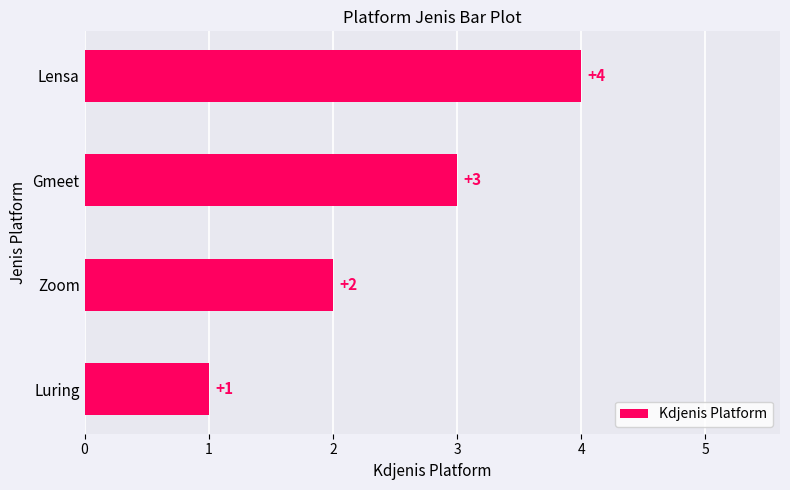

How many bars are there in total?

4